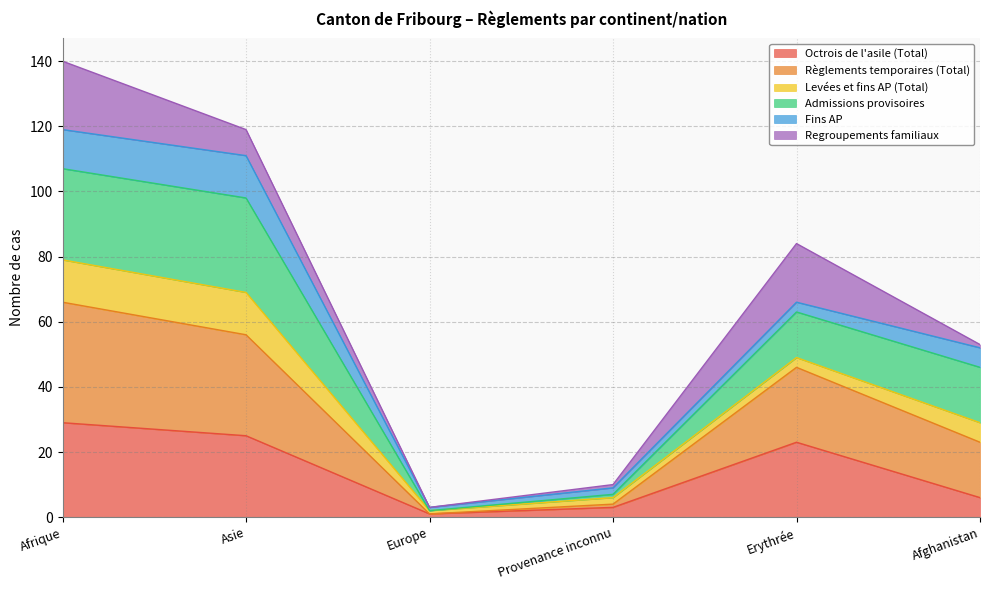

What is the label of the 6th point from the right?

Afrique